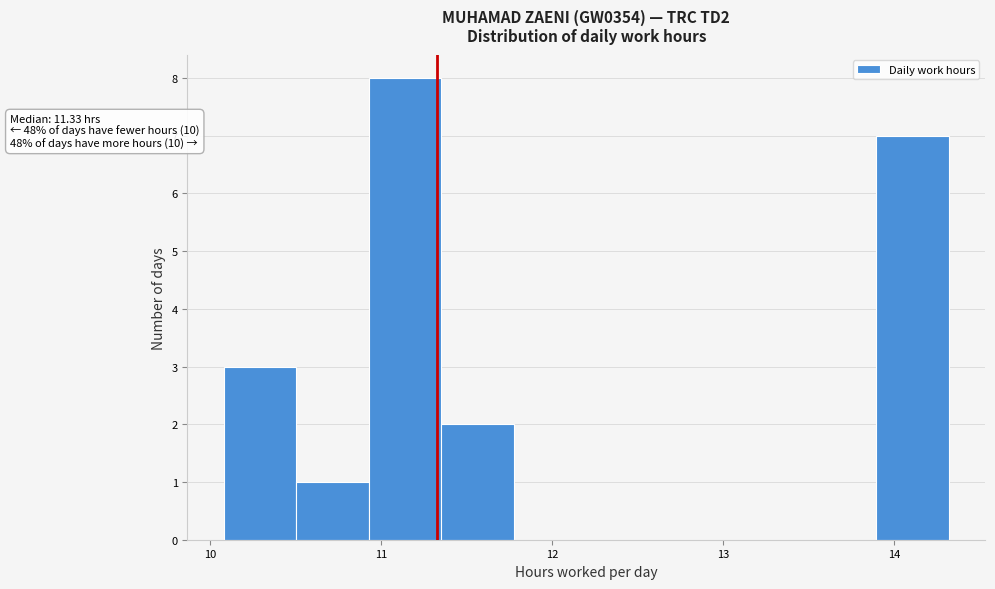

Which range on the x-axis has the tallest bar?

10.9 to 11.4